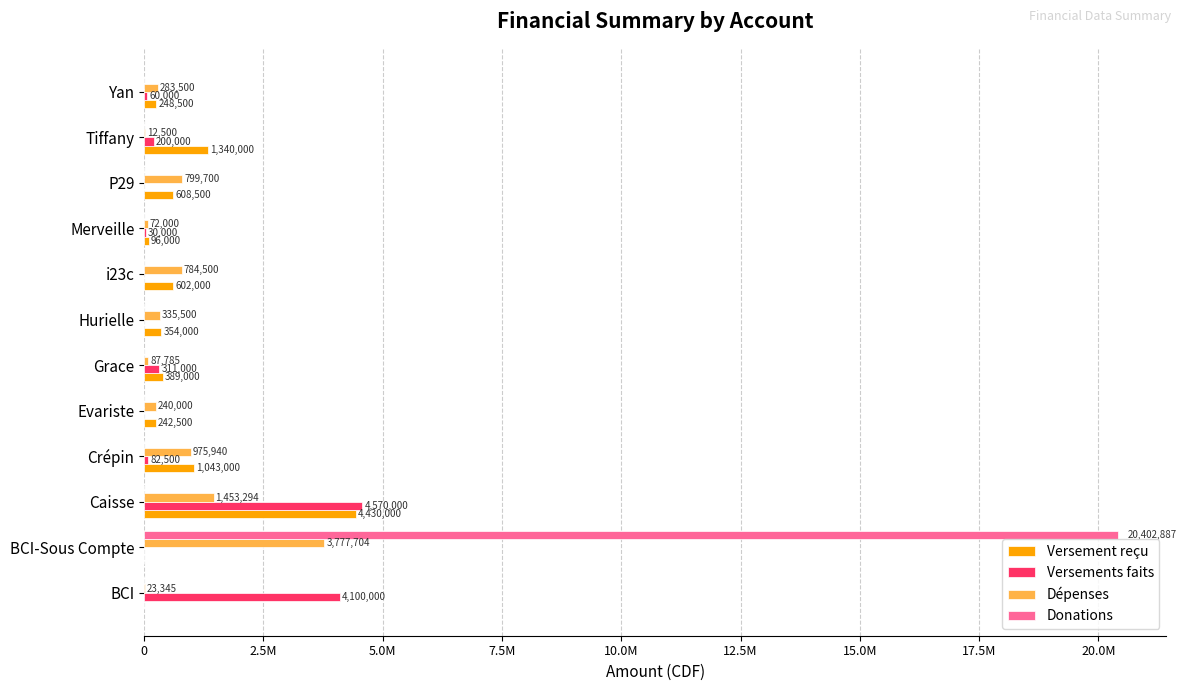

What is the difference between the second highest and second lowest values in the Versement reçu series?

1340000